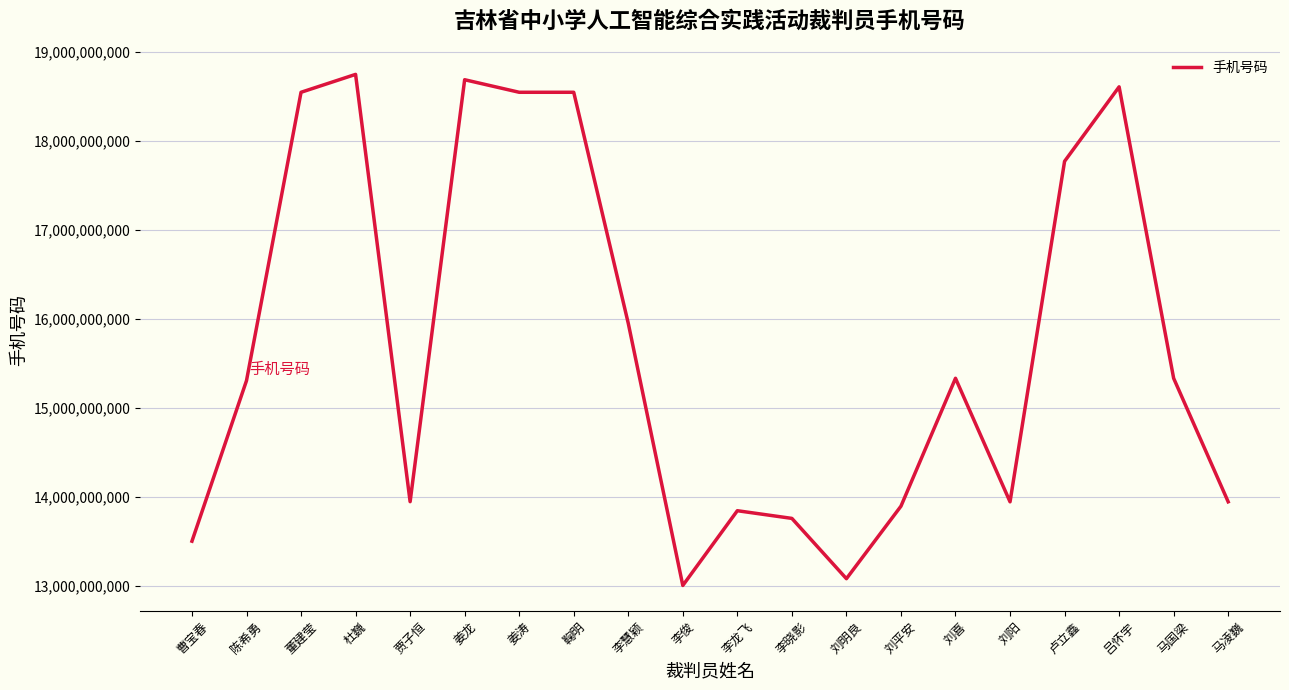

What is the sum of the values at 李龙飞 and 刘喜?

29174027490